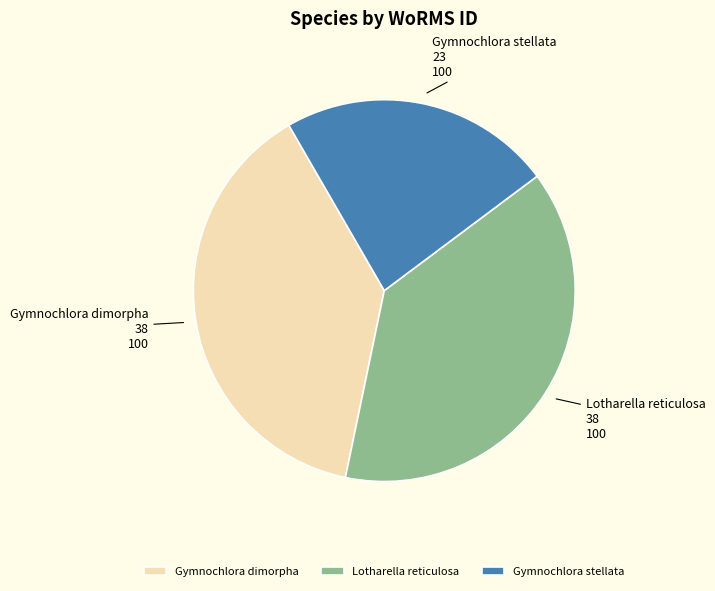

Is Gymnochlora stellata the majority of the pie?

No